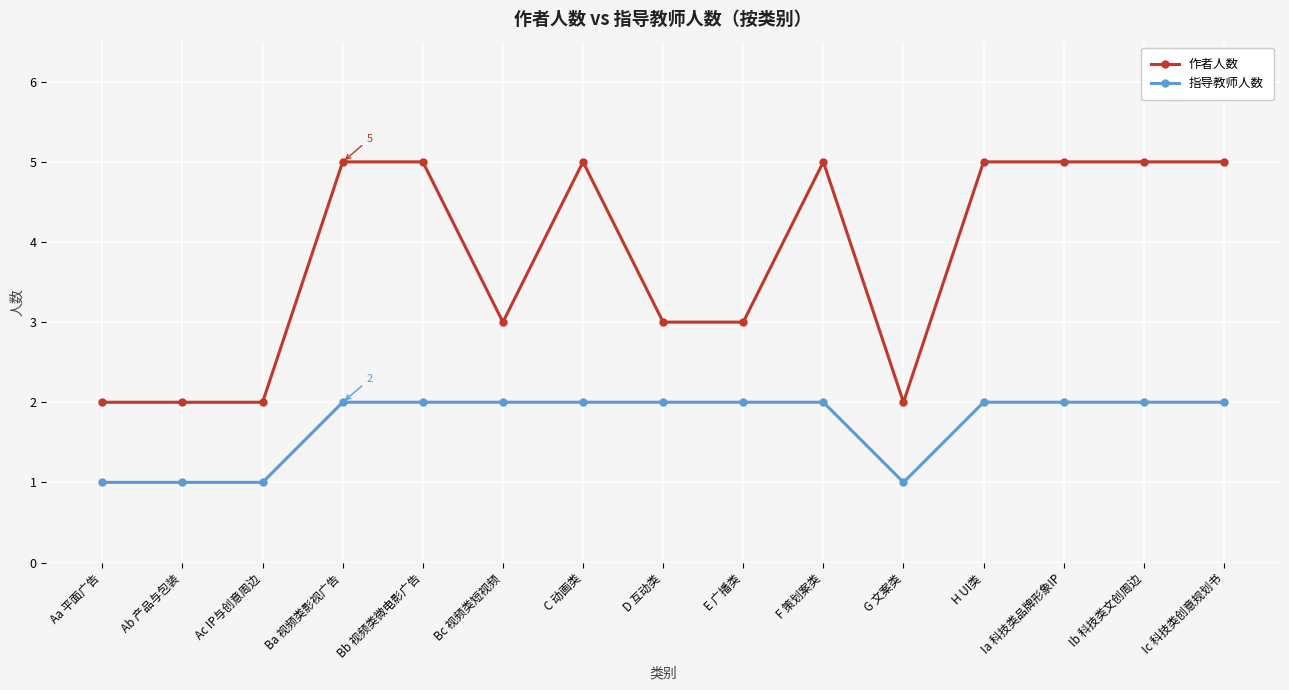

Which series has the largest range (max minus min)?

作者人数